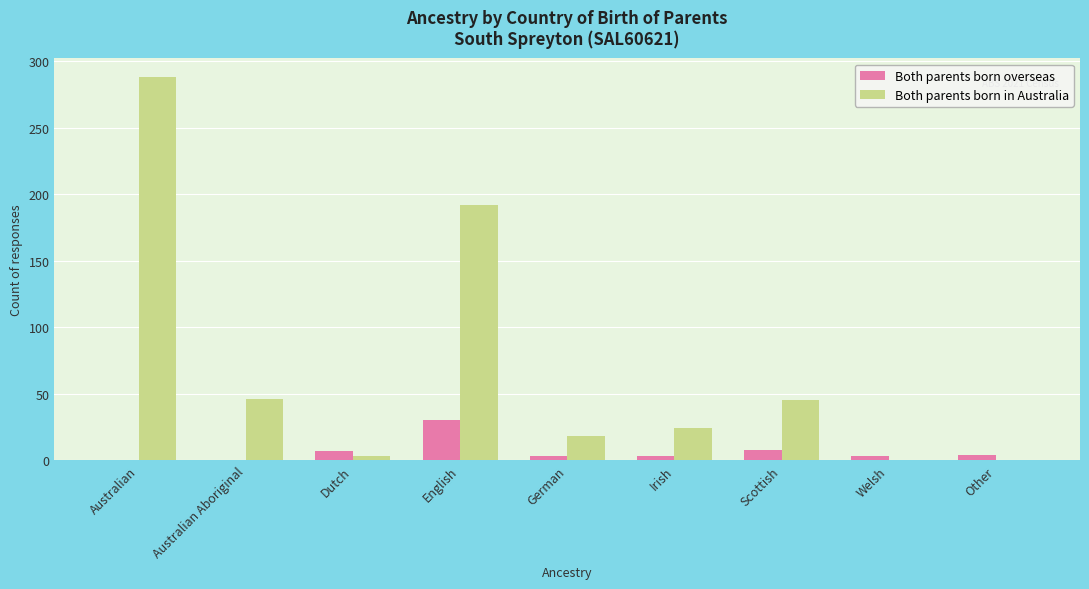

What is the sum of all Both parents born in Australia values?

616